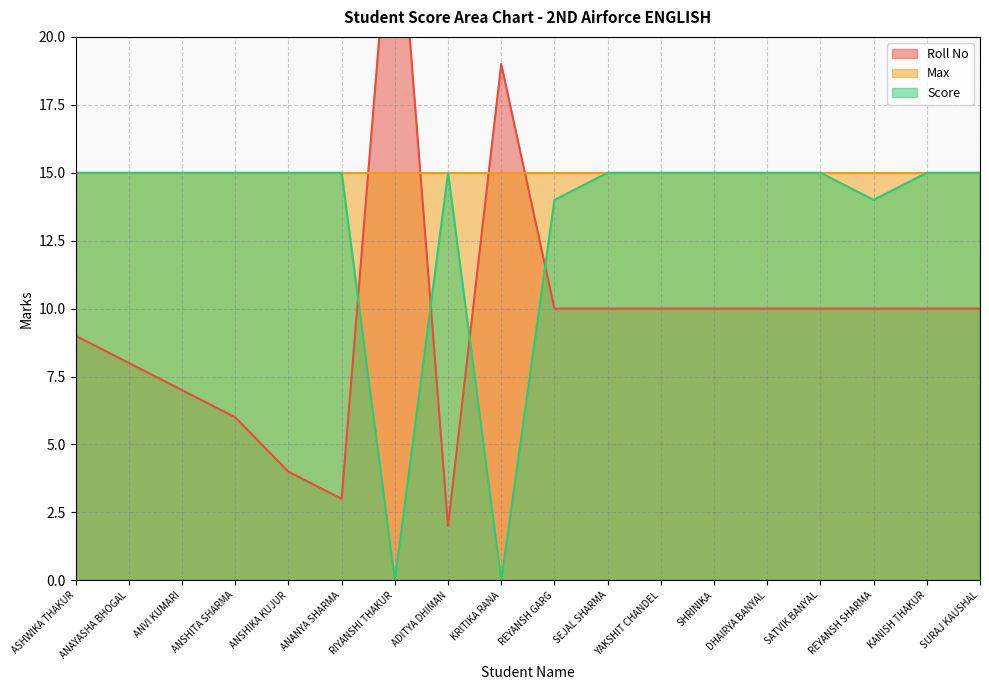

Which has a higher value, SEJAL SHARMA or SATVIK BANYAL?

SEJAL SHARMA